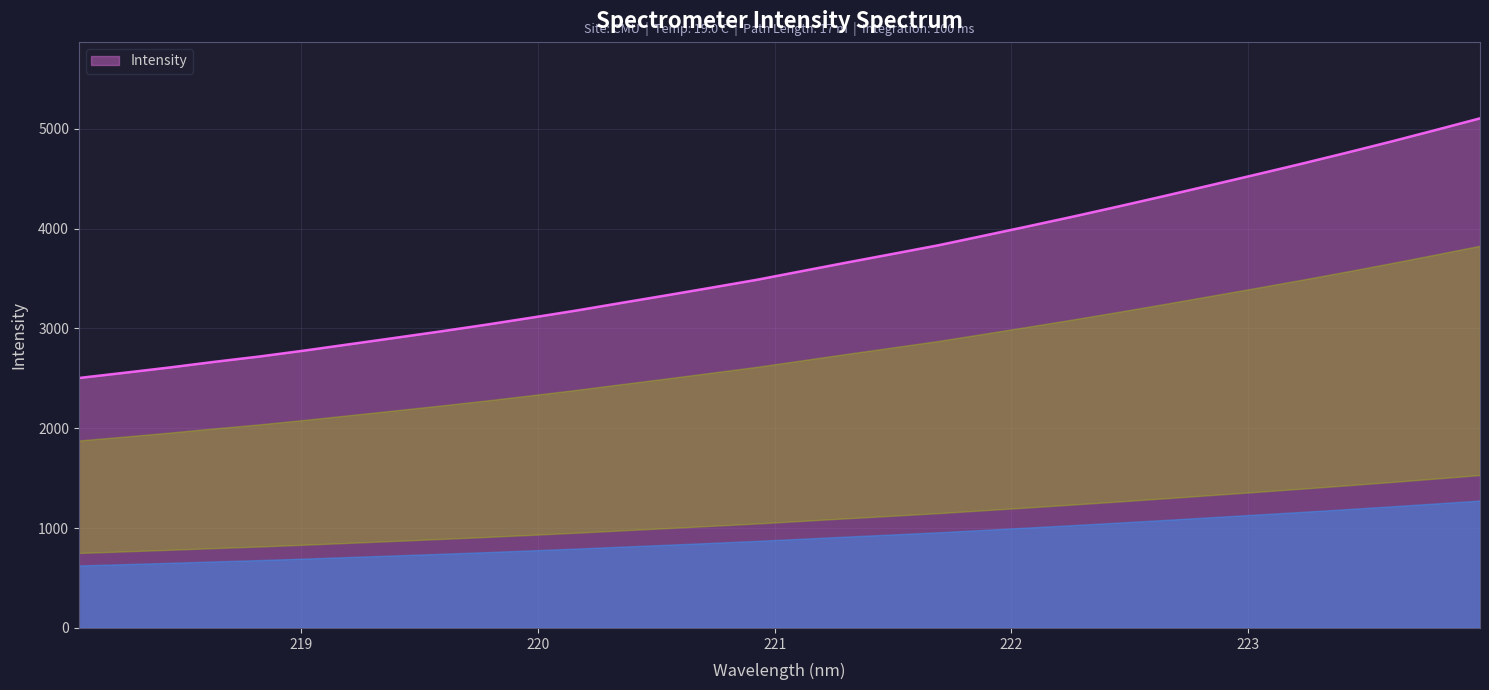

What is the greatest value displayed?

5104.7